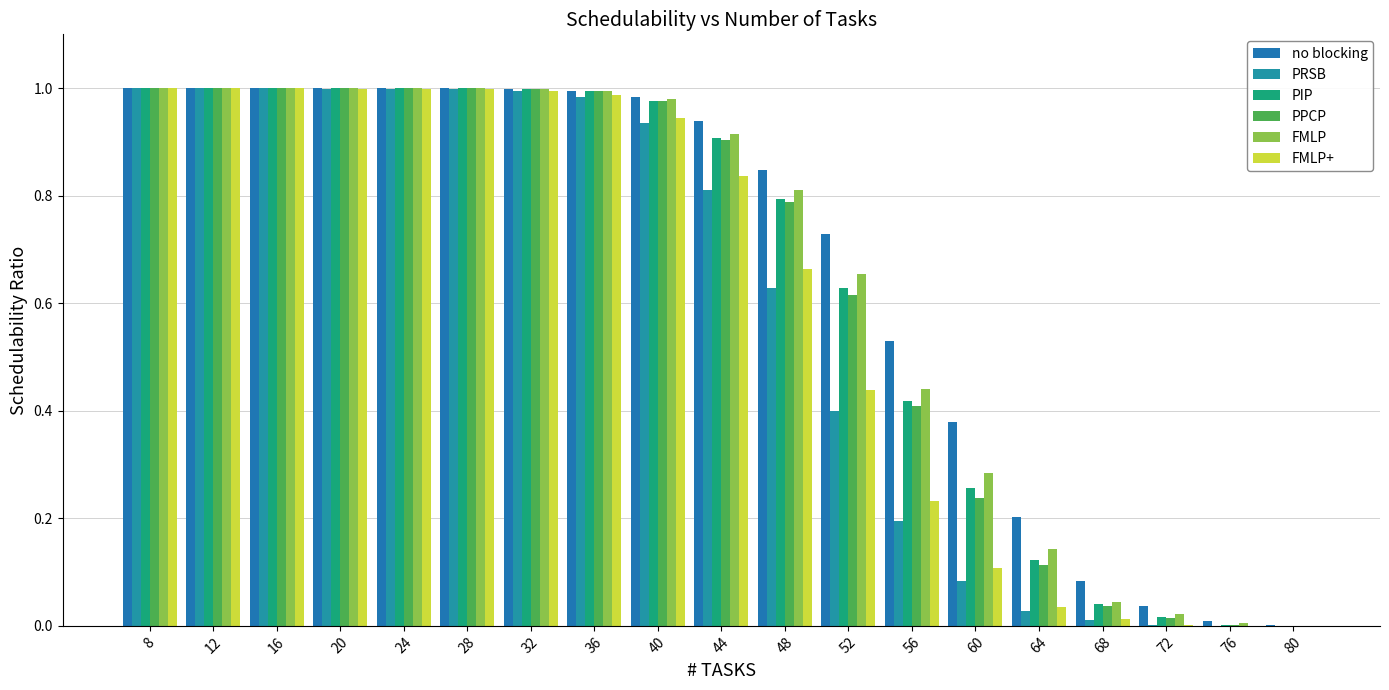

How many groups of bars are there?

19